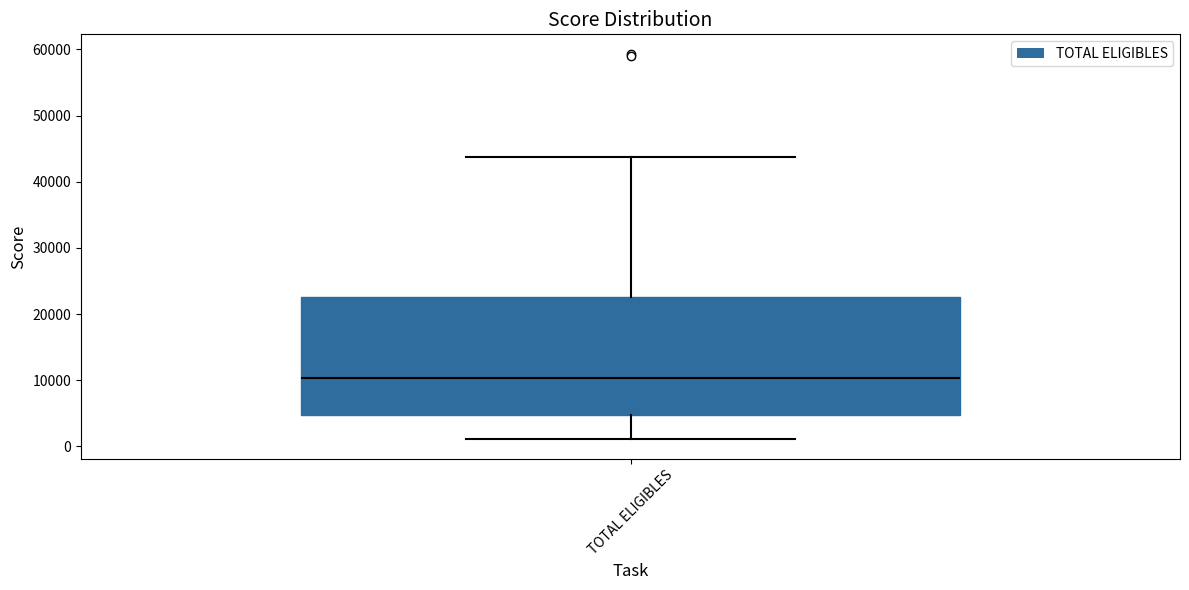

Where does the lower whisker of the box for TOTAL ELIGIBLES end on the y-axis? The values are not printed on the chart, so give them approximately, as read against the axis.

1000